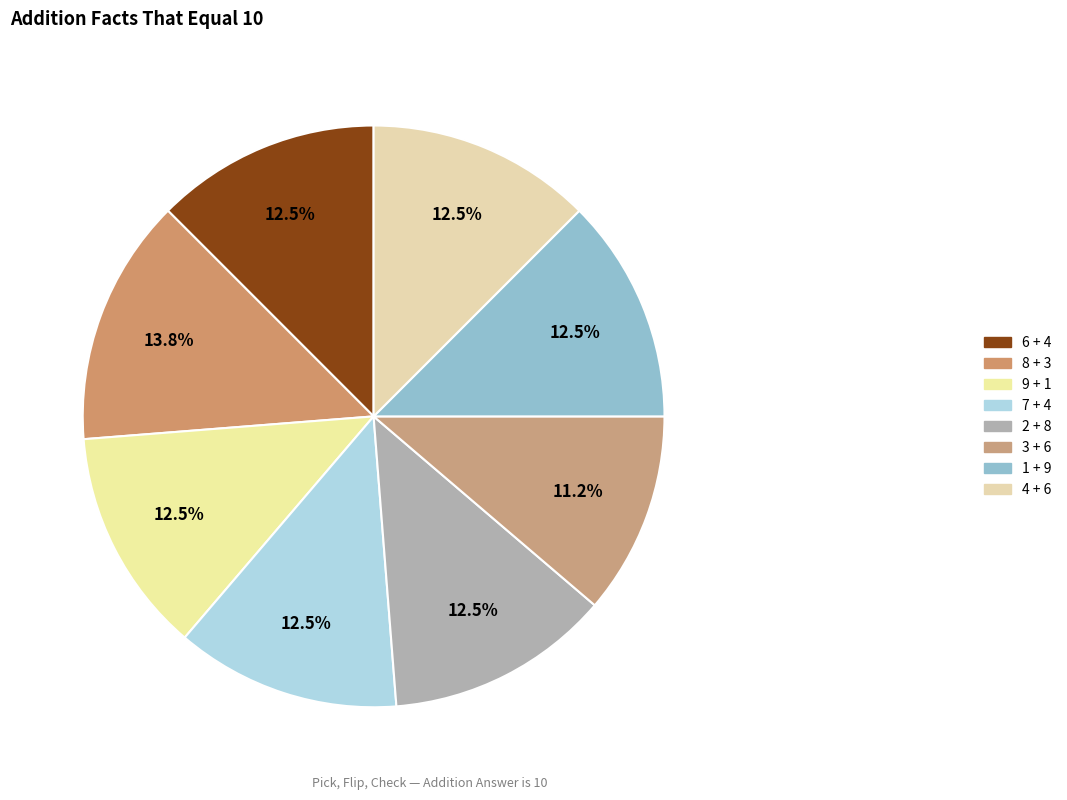

How many slices are in this pie chart?

8